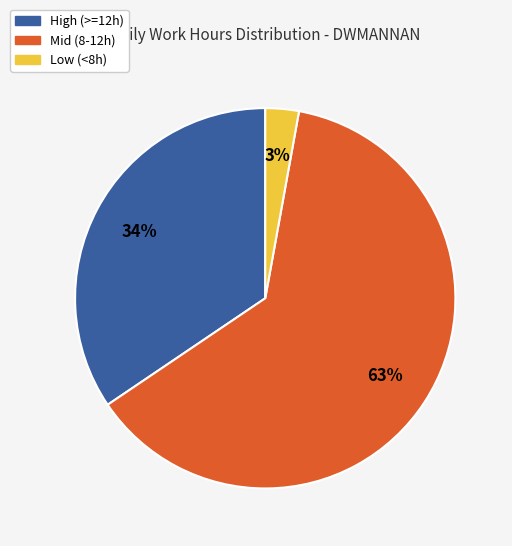

Between Mid (8-12h) and Low (<8h), which is larger?

Mid (8-12h)